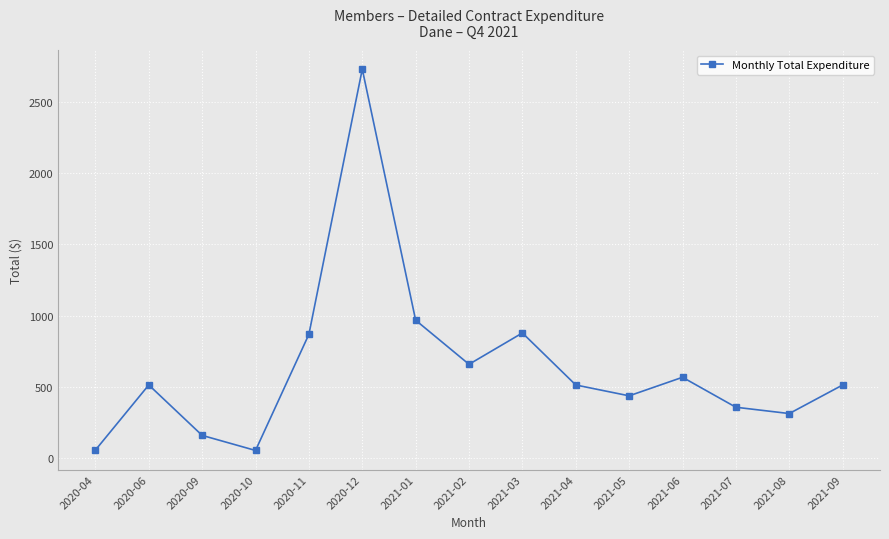

What is the difference between the second highest and second lowest values?

910.5